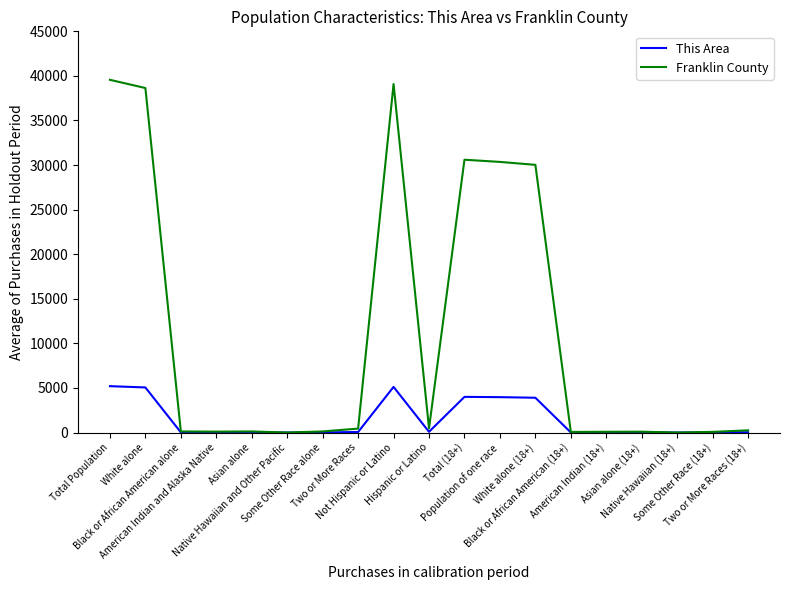

Which series has the largest total across all categories?

Franklin County